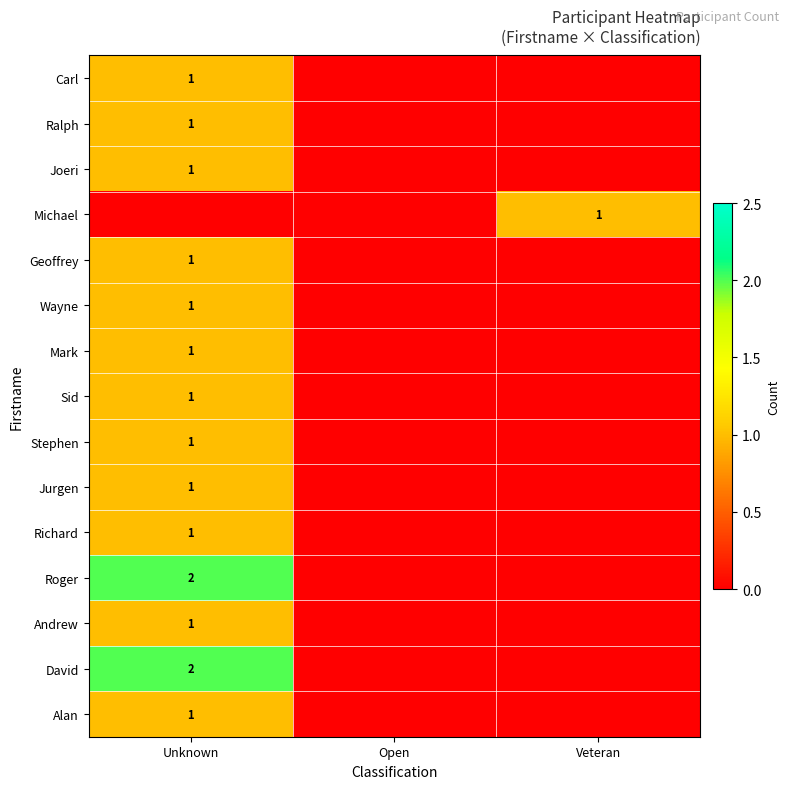

The value of Mark at Unknown is 1. True or false?

True